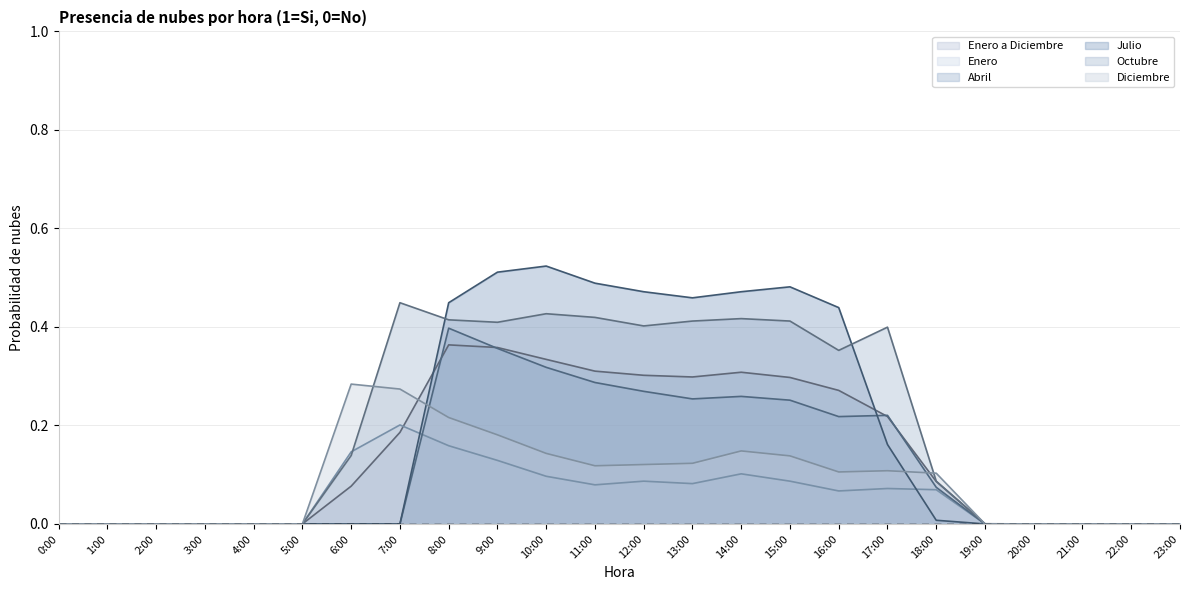

Is the value of Abril at 18:00 greater than the value of Enero at 20:00?

Yes